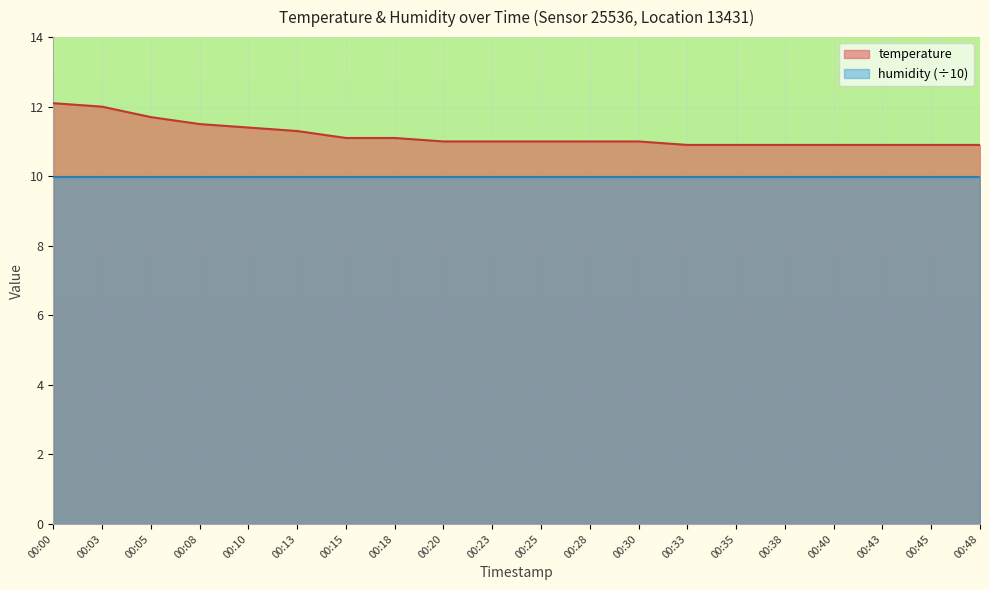

Reading right to left, list all the values displayed in this chart.

10.9	10.9	10.9	10.9	10.9	10.9	10.9	11.0	11.0	11.0	11.0	11.0	11.1	11.1	11.3	11.4	11.5	11.7	12.0	12.1